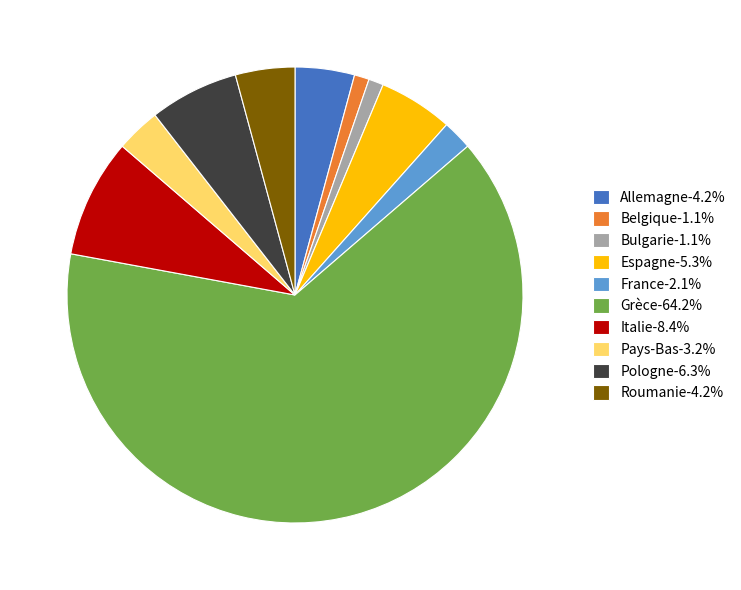

Approximately how many times larger is the value at Pologne compared to France?

3.0